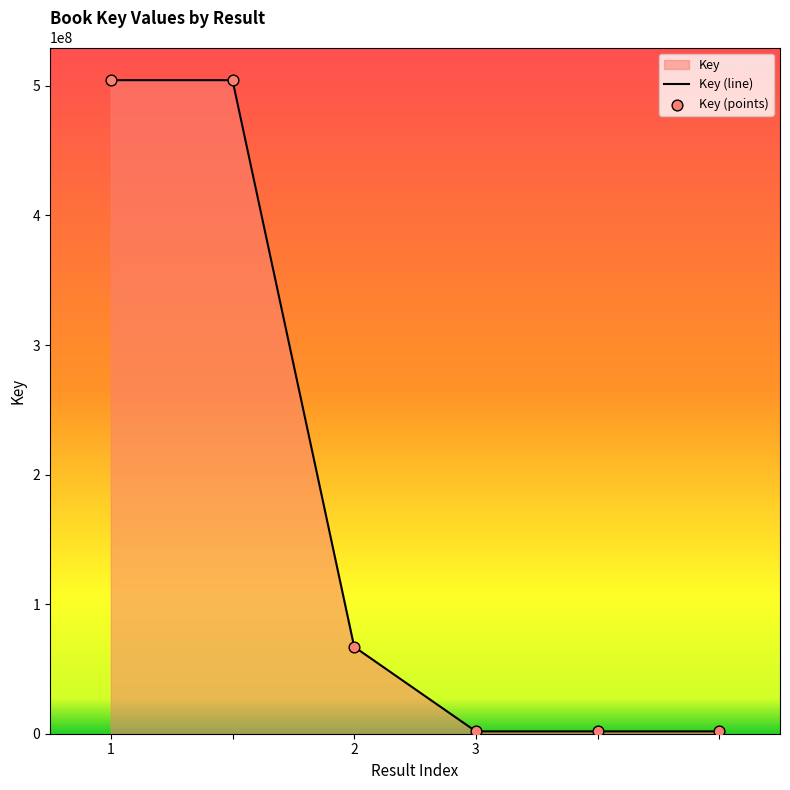

Which series has the widest spread of Y values?

Key (line)